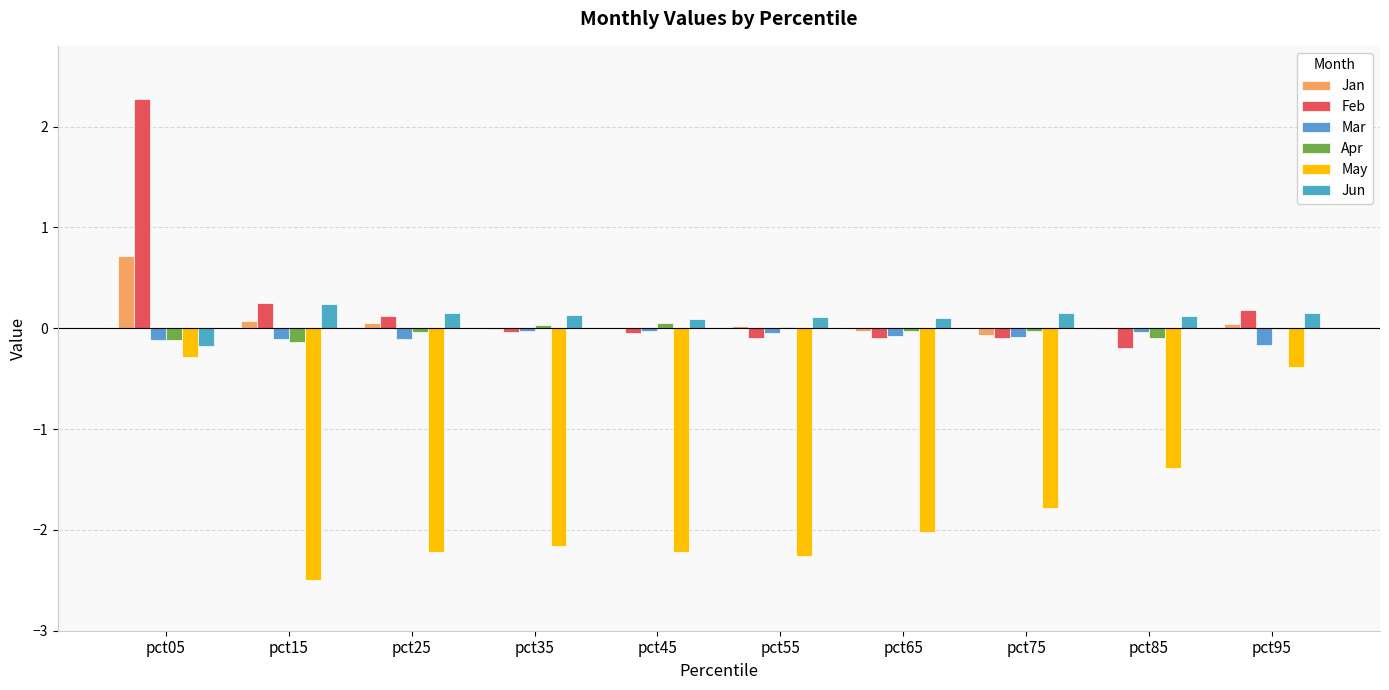

At pct65, list the series in order from smallest to largest.

May, Feb, Mar, Jan, Apr, Jun